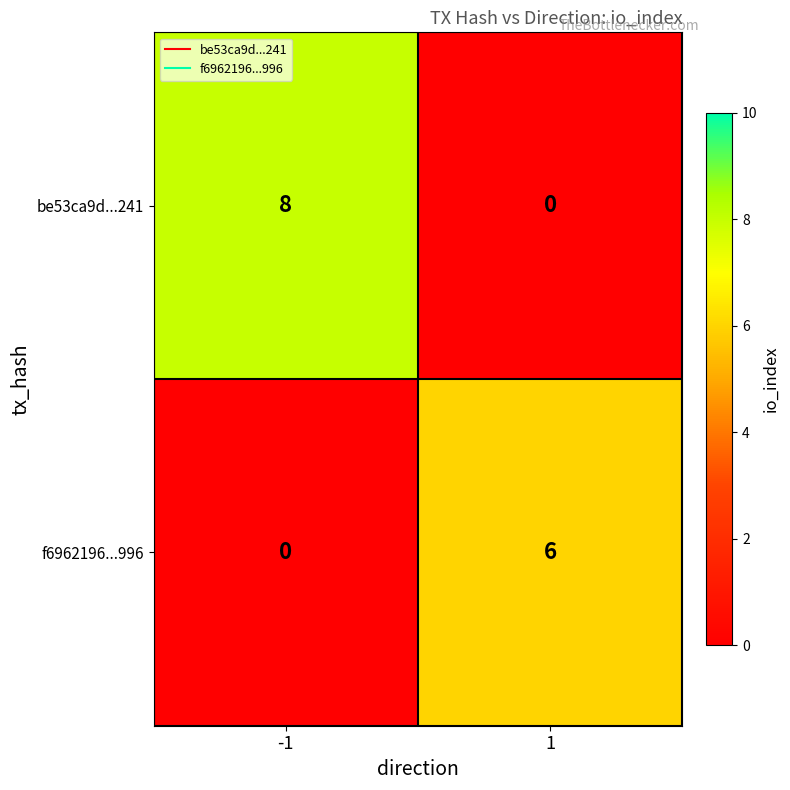

Which series has the largest total across all categories?

be53ca9d...241